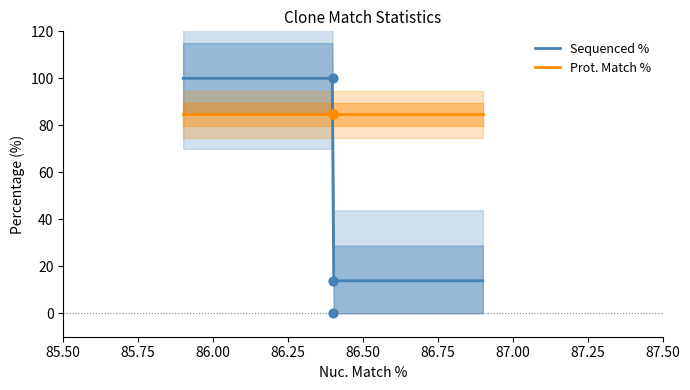

What is the maximum value for Sequenced %?

100.0